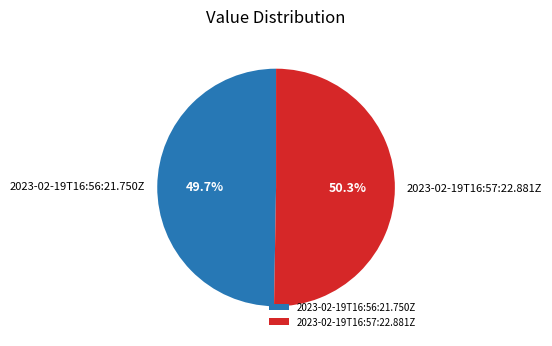

What is the majority slice?

2023-02-19T16:57:22.881Z